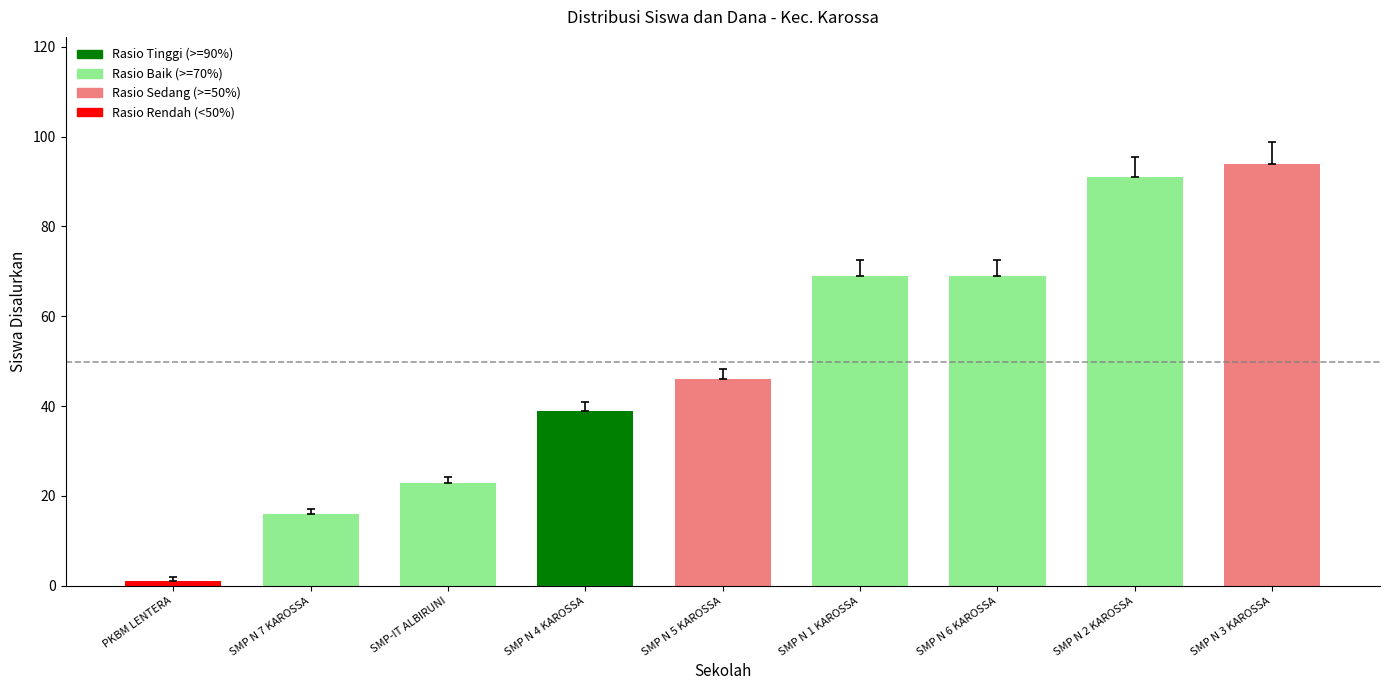

Are the bars horizontal?

No